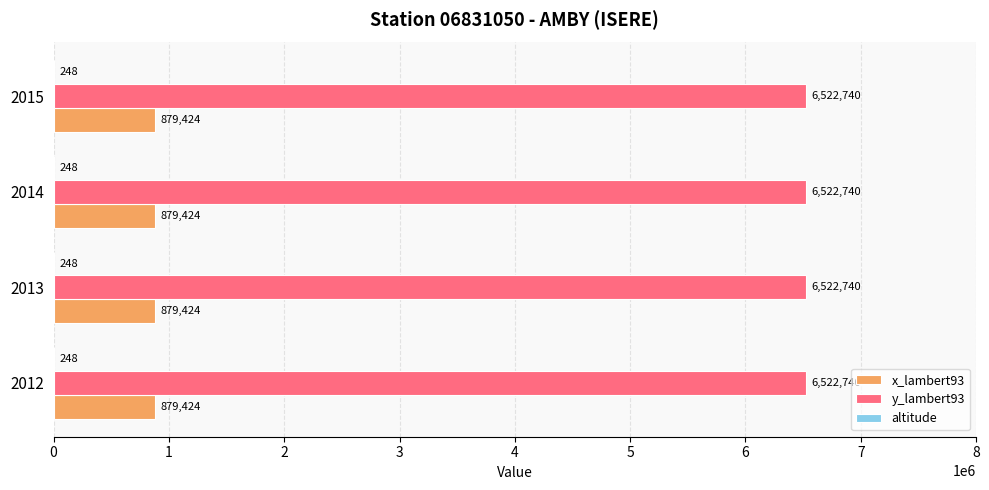

Is it true that y_lambert93 equals 6522740 at 2013?

True